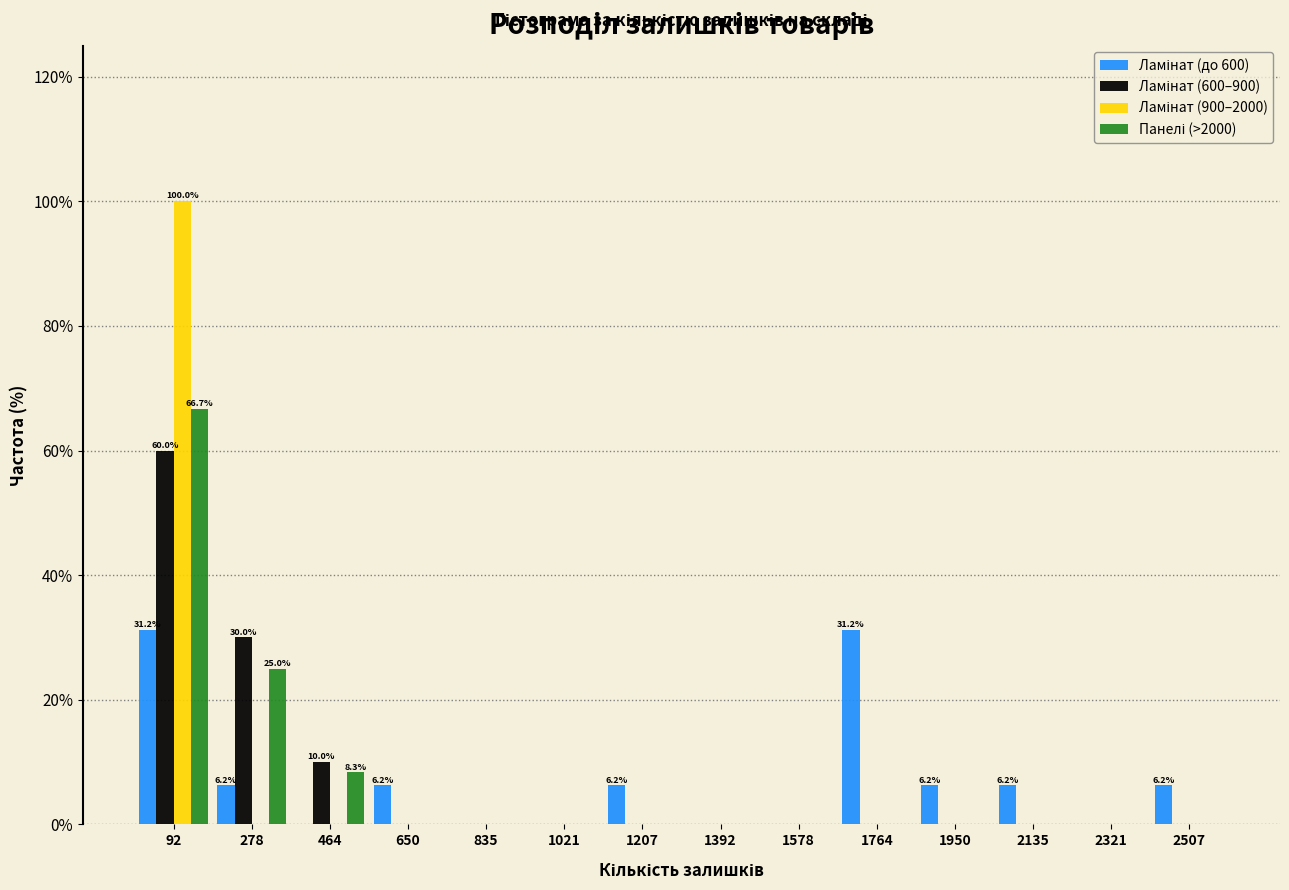

In the Ламінат (600–900) series, which range on the x-axis has the tallest bar?

0 to 180